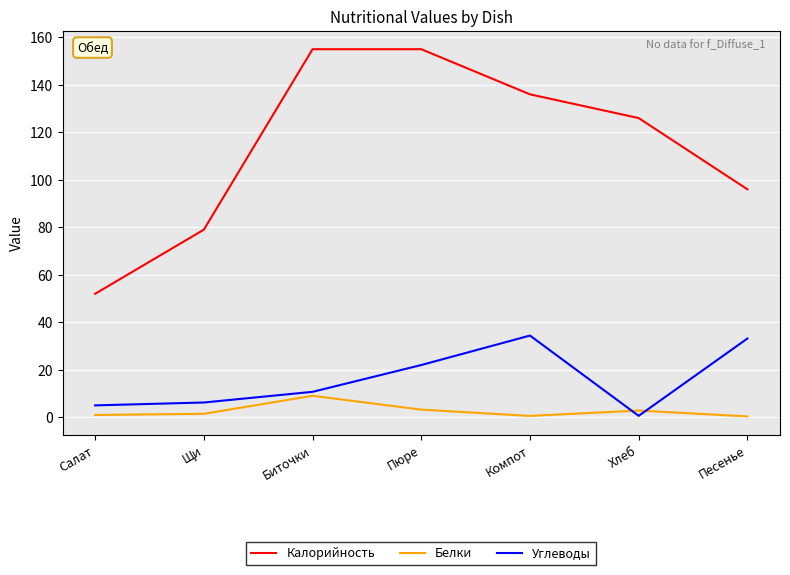

What is the minimum value shown in the chart?

0.4